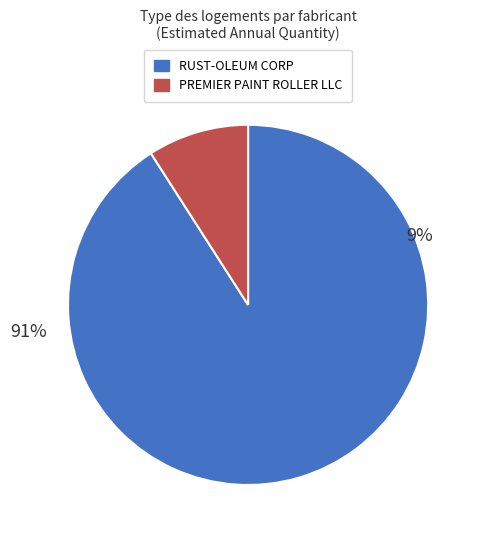

Is it true that 36 is 1% of the pie?

True